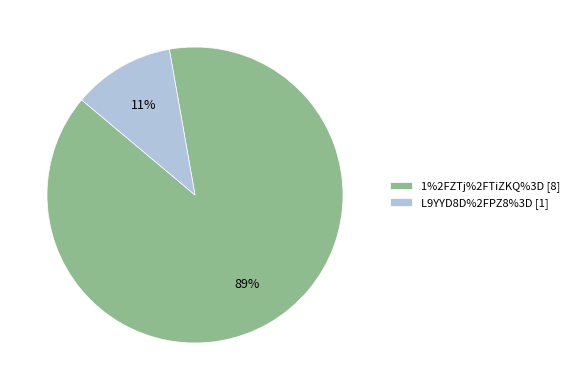

Which category has the smallest portion of the pie?

L9YYD8D%2FPZ8%3D